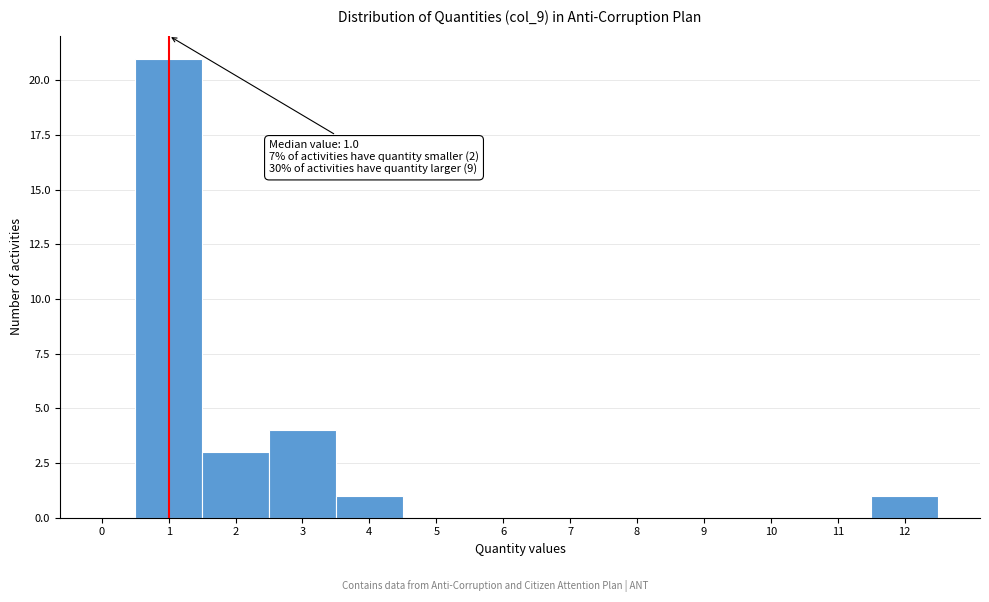

Which range on the x-axis has the tallest bar?

0.5 to 1.5